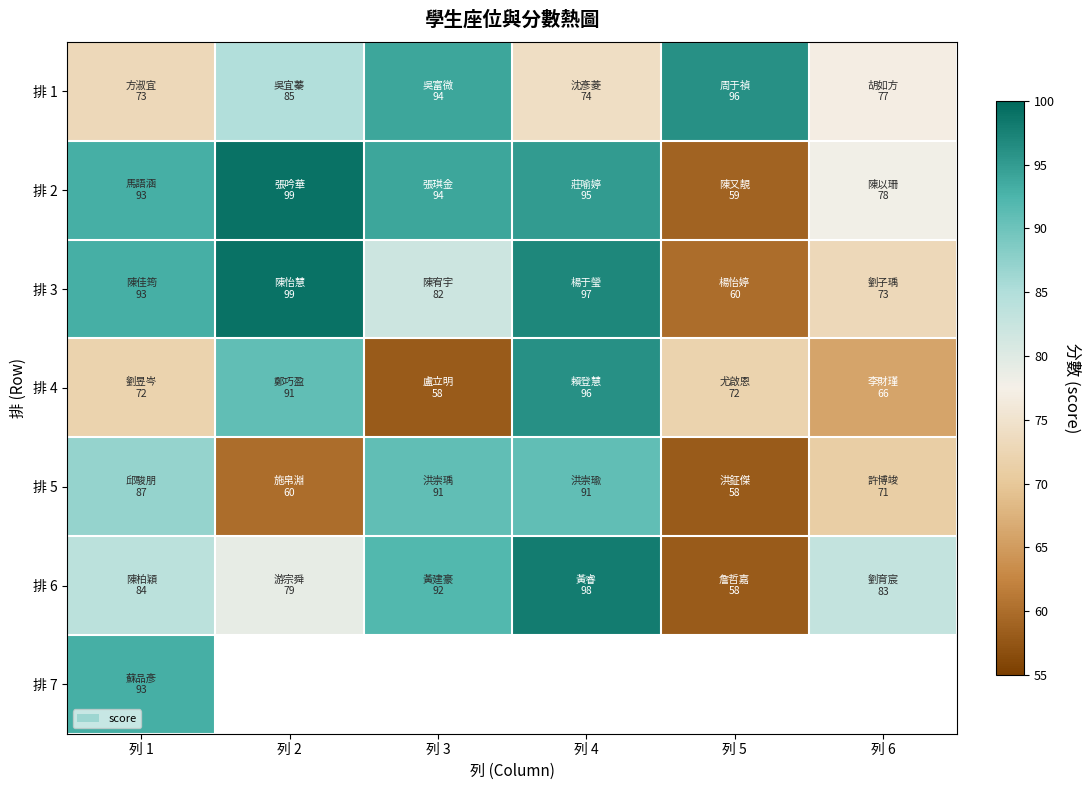

Rank the series at 列 5 from lowest to highest value.

排 5, 排 6, 排 2, 排 3, 排 4, 排 1, 排 7